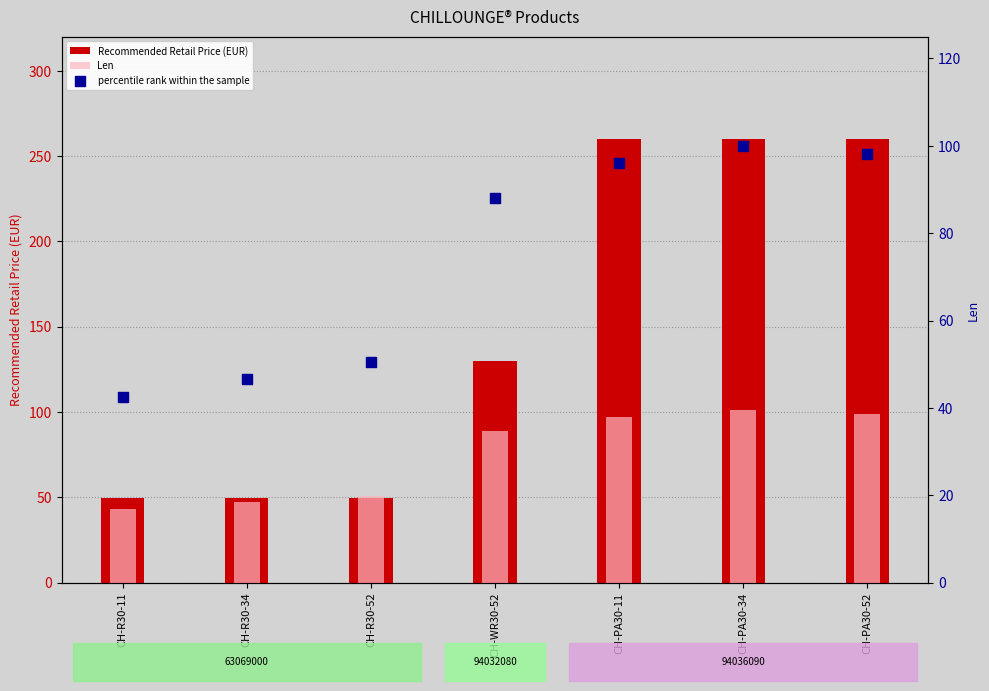

Which series reaches the maximum Y coordinate?

Recommended Retail Price (EUR)